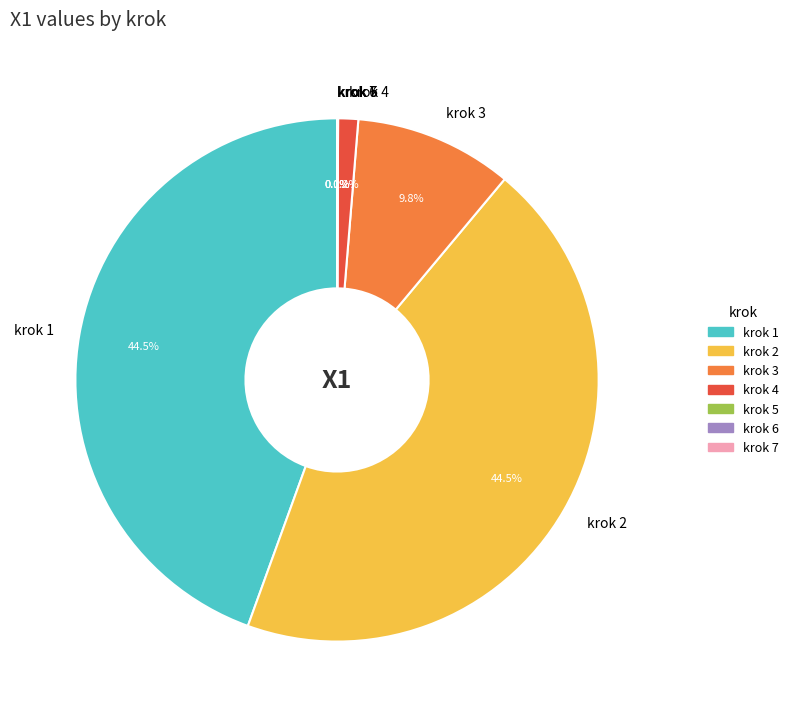

To the nearest percent, what is the average slice percentage?

14%